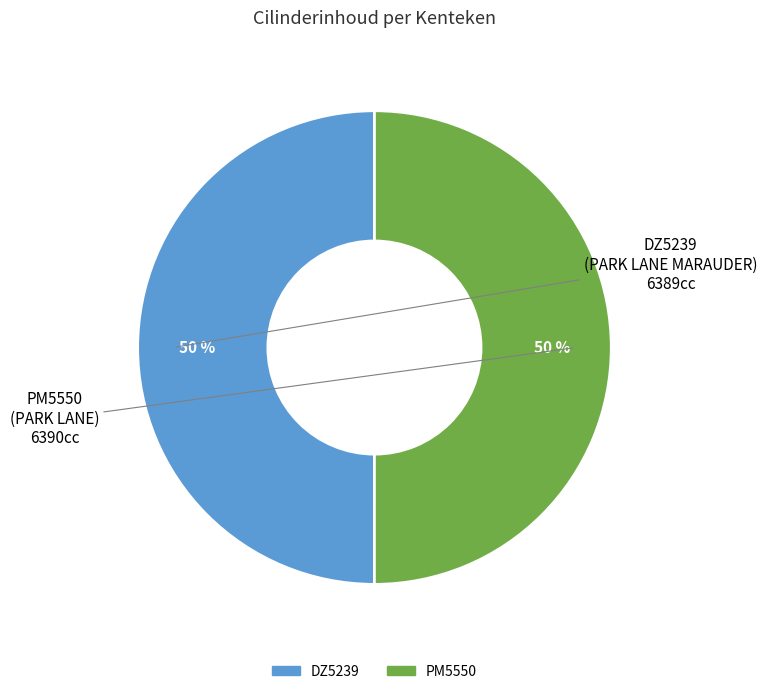

How many segments does this pie chart have?

2